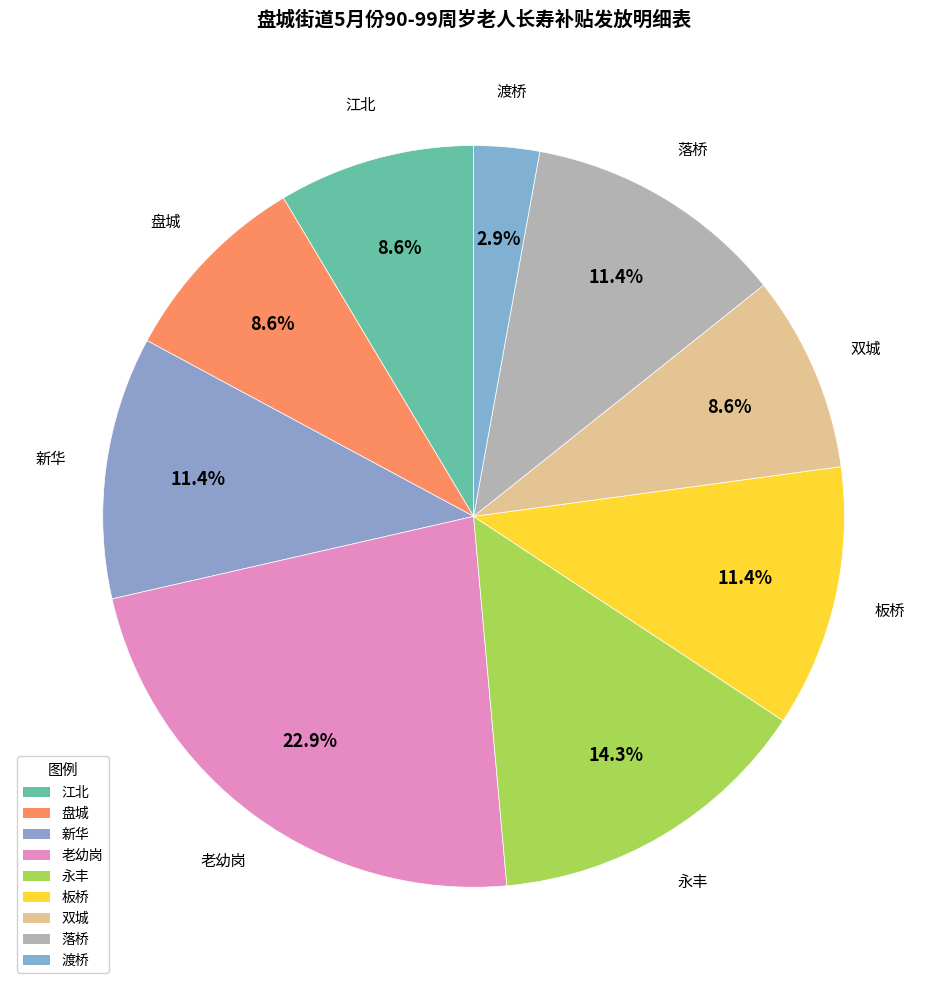

Count the number of slices in the pie.

9